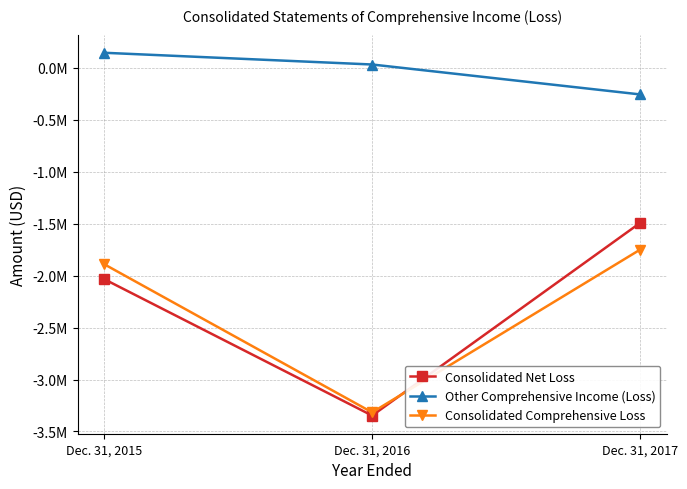

Does the chart have visible grid lines?

Yes